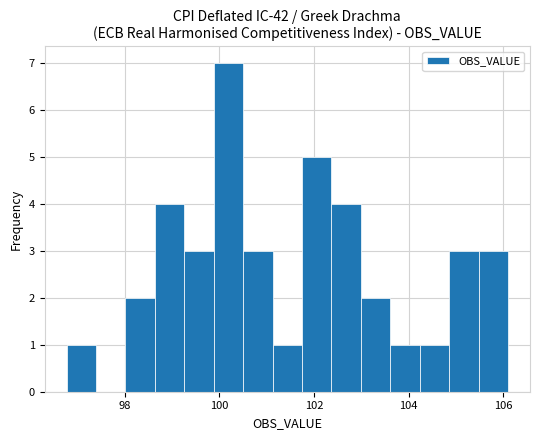

Around what value on the x-axis is the tallest bar? Give the approximate position of its centre, as read against the axis.

100.2